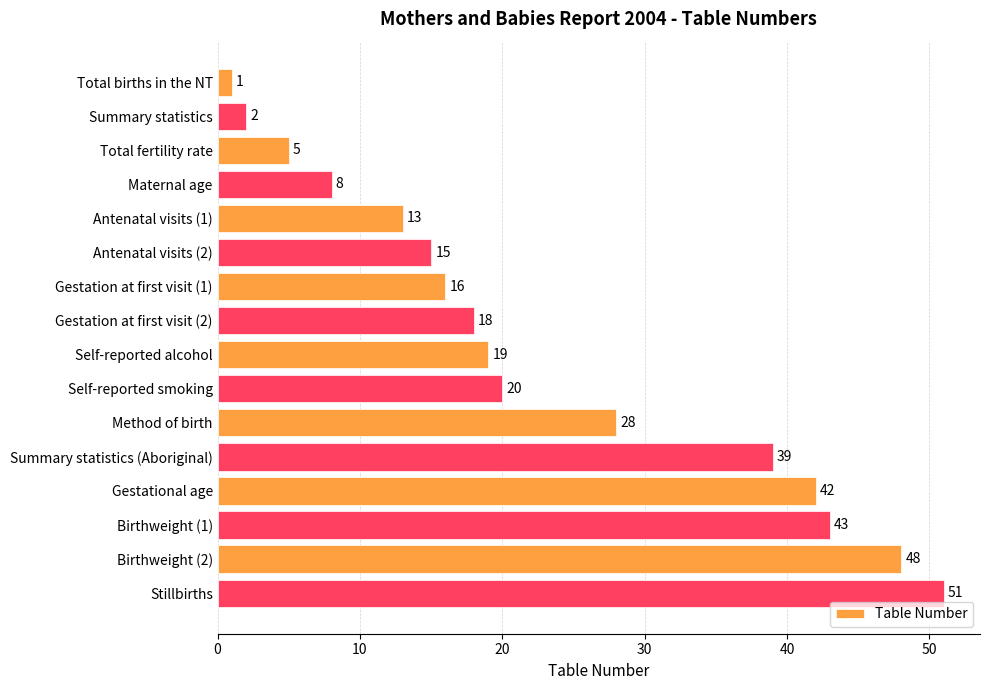

Are the bars horizontal?

Yes